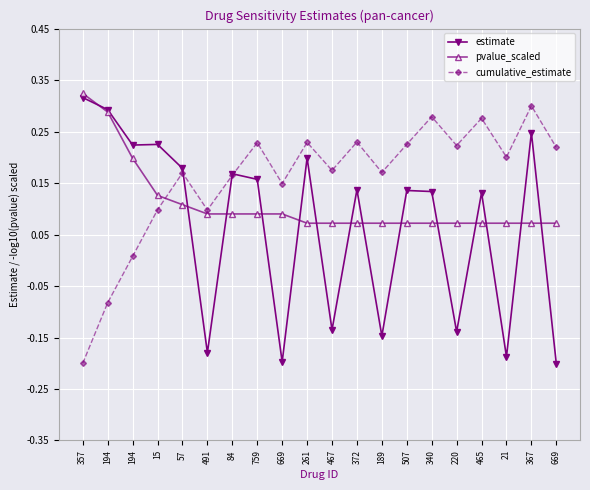

What is the lowest value of the estimate series?

-0.2